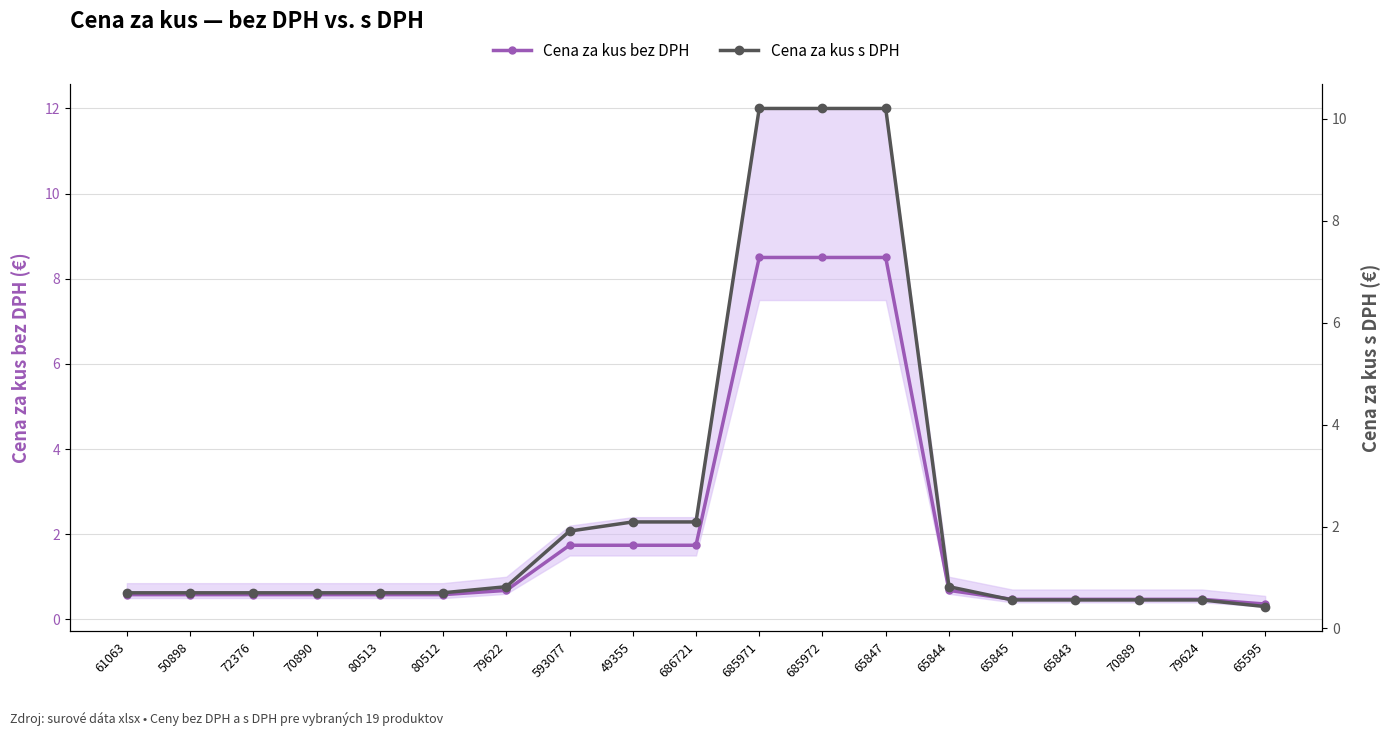

Is the value of Cena za kus s DPH at 49355 greater than the value of Cena za kus bez DPH at 79624?

Yes